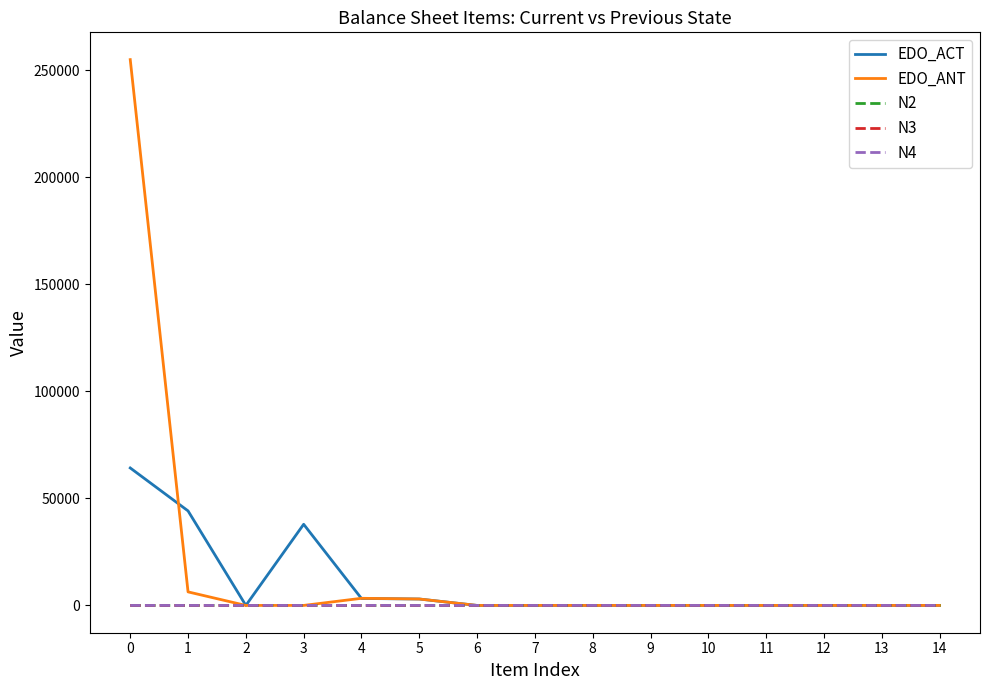

What is the difference between the N3 values at 4 and 0?

2.0